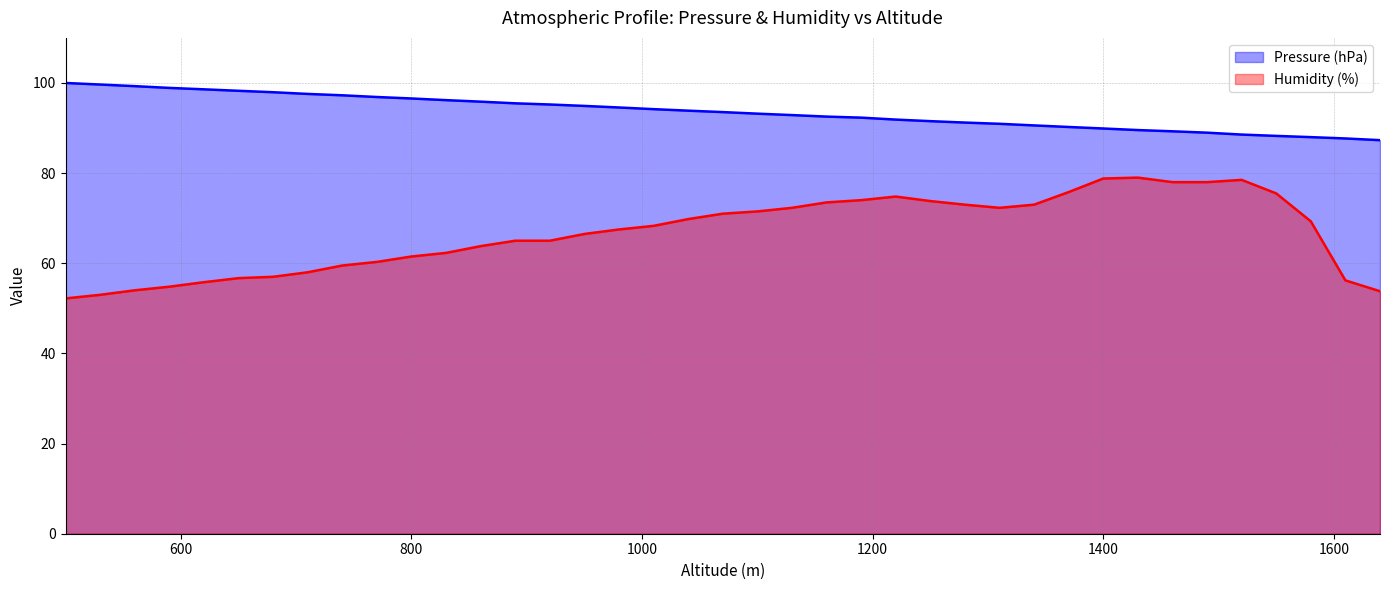

What are all the series names shown in the legend?

Pressure (hPa), Humidity (%)